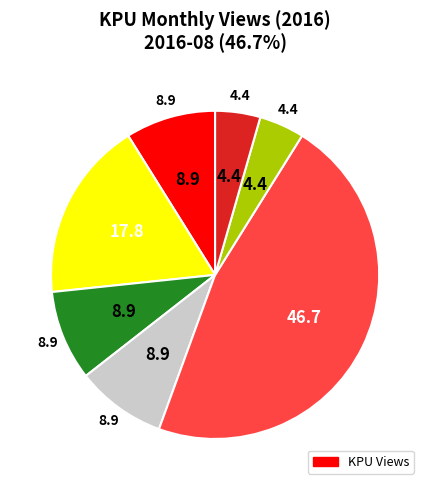

Is there any slice that represents more than half of the pie?

No